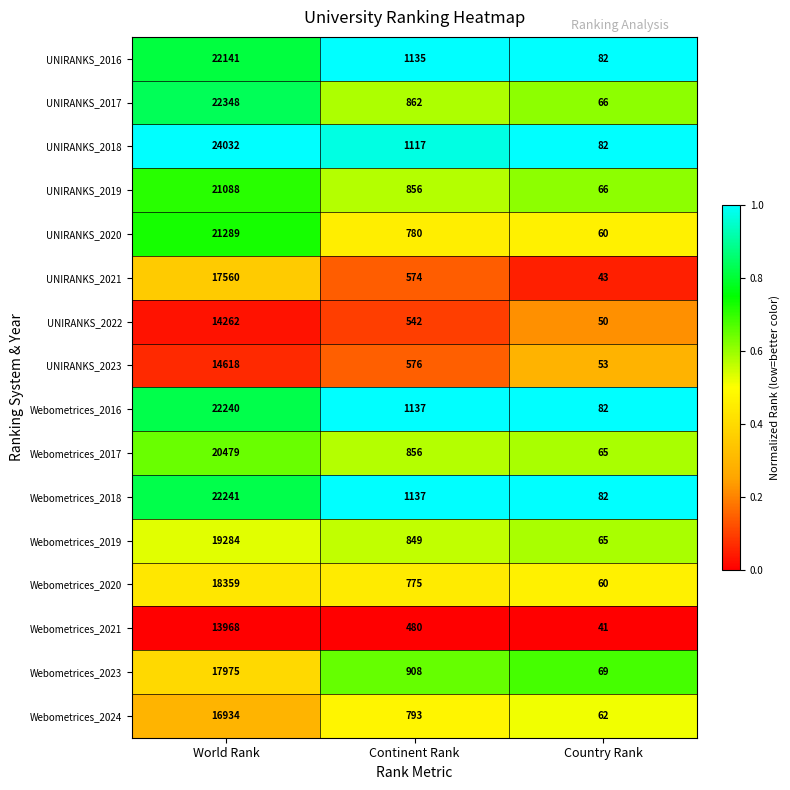

The Webometrices_2024 series shows 27378 at World Rank. True or false?

False